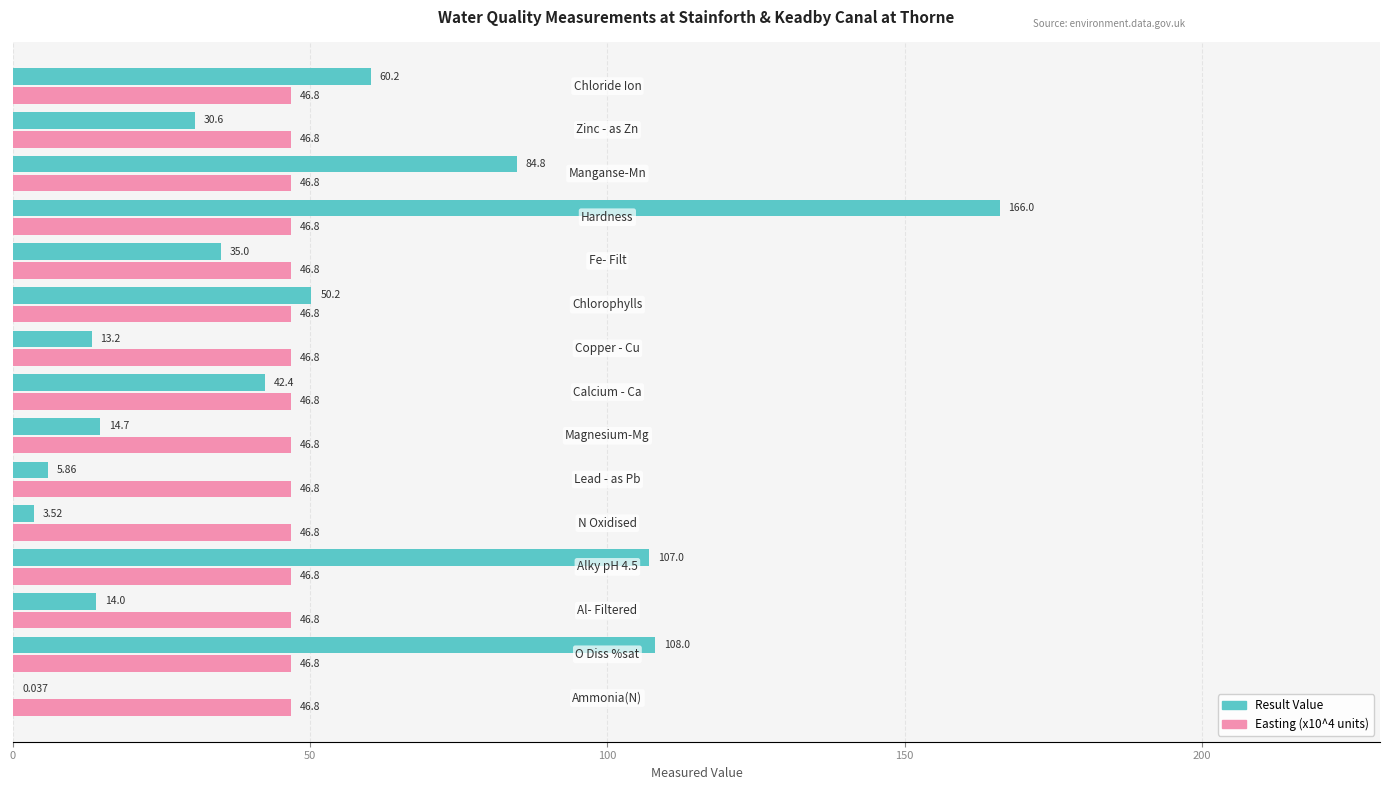

Which series has the largest total across all categories?

Result Value